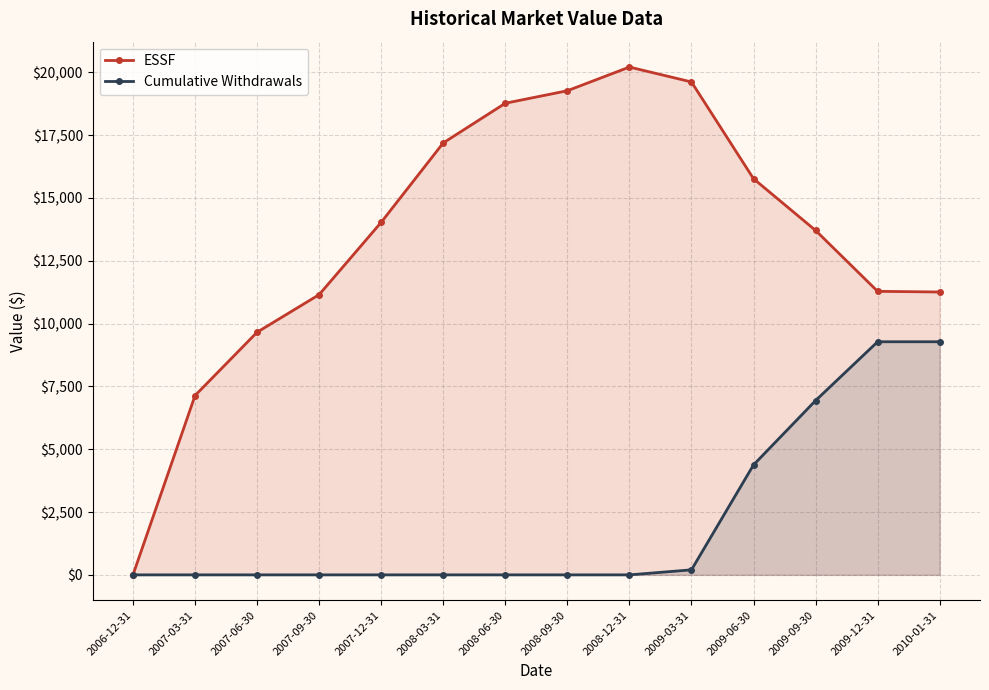

What are all the series names shown in the legend?

ESSF, Cumulative Withdrawals